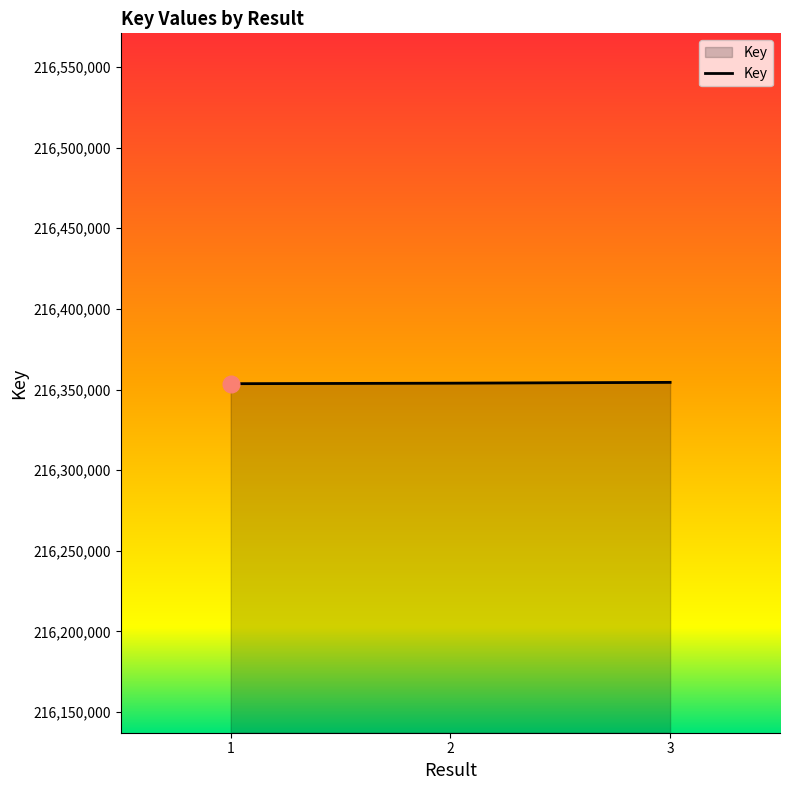

Approximately how many times larger is the value at 2 compared to 3?

1.0